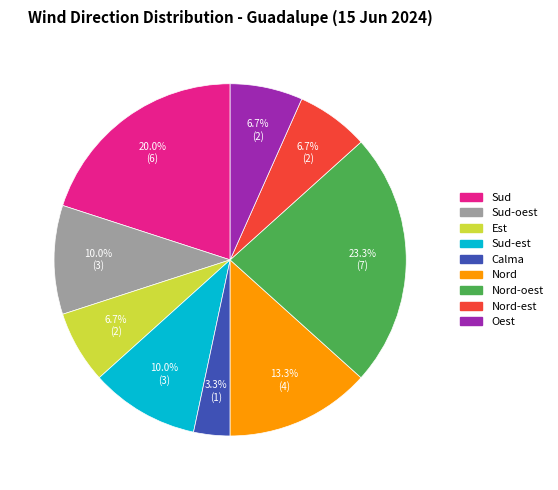

Does any single category account for the majority?

No